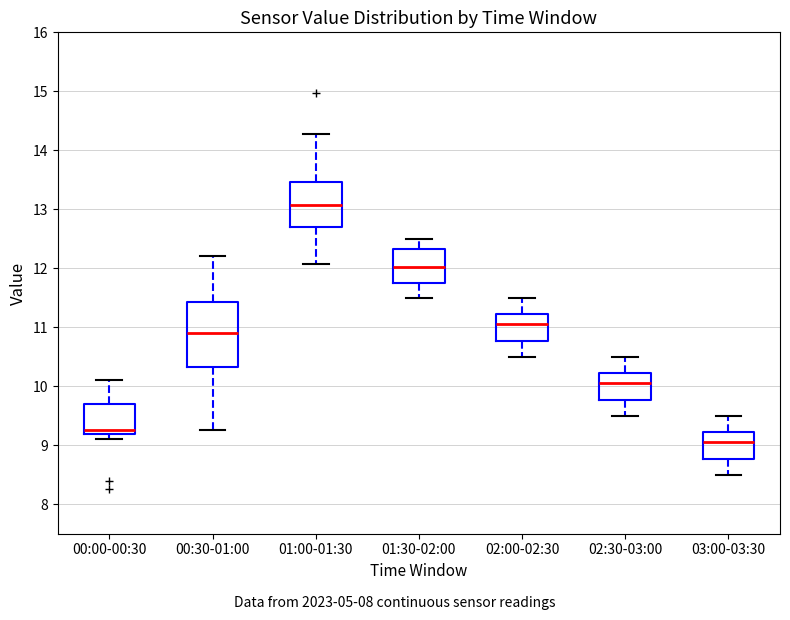

Which box's median line is the highest?

01:00-01:30